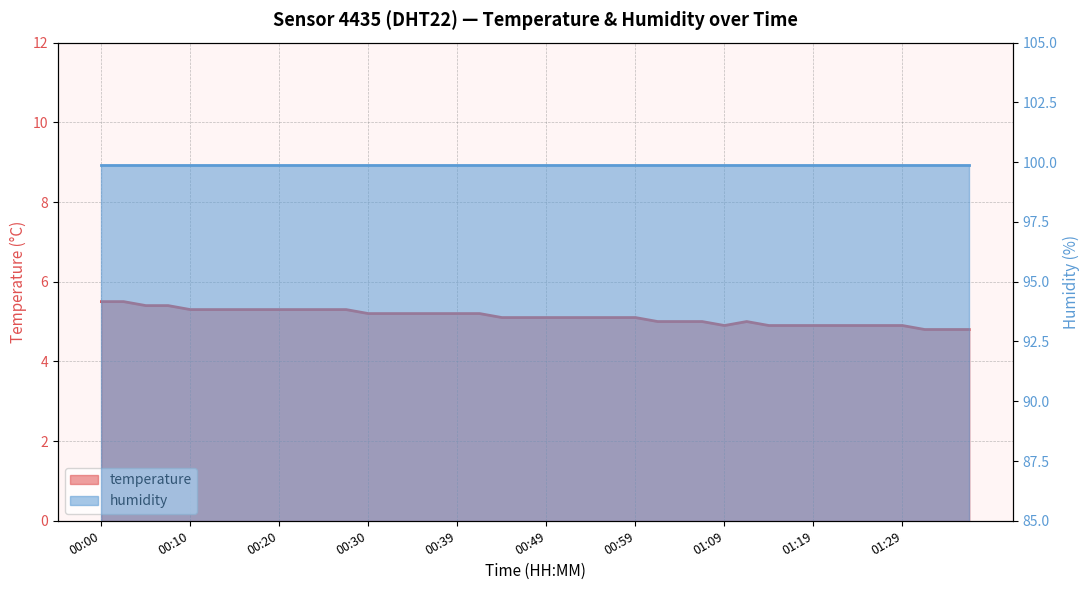

True or false: the data shows 5.3 at 00:17.

True